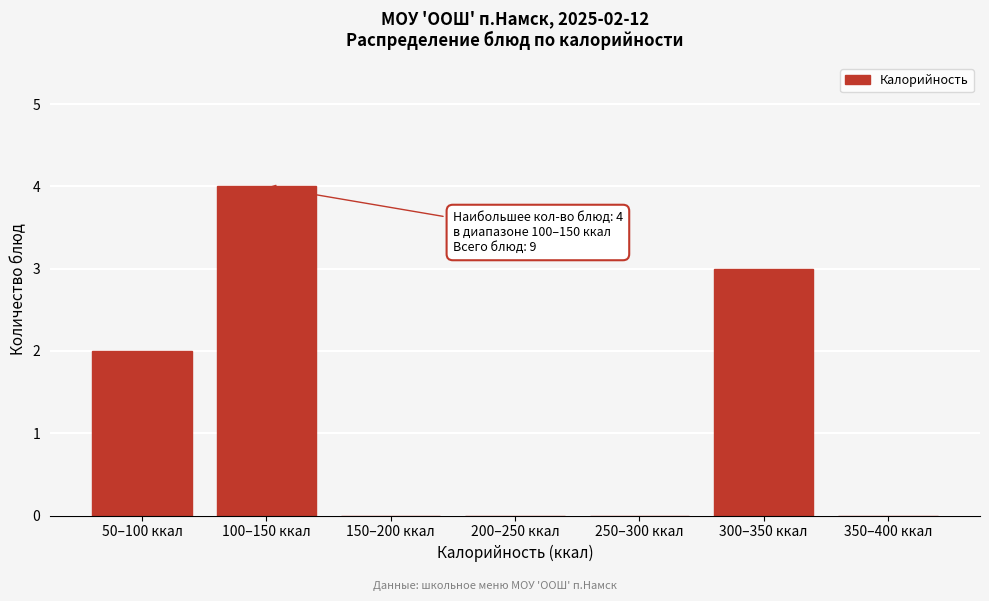

Reading left to right, transcribe all the data shown in this chart.

50–100 ккал=2	100–150 ккал=4	150–200 ккал=0	200–250 ккал=0	250–300 ккал=0	300–350 ккал=3	350–400 ккал=0